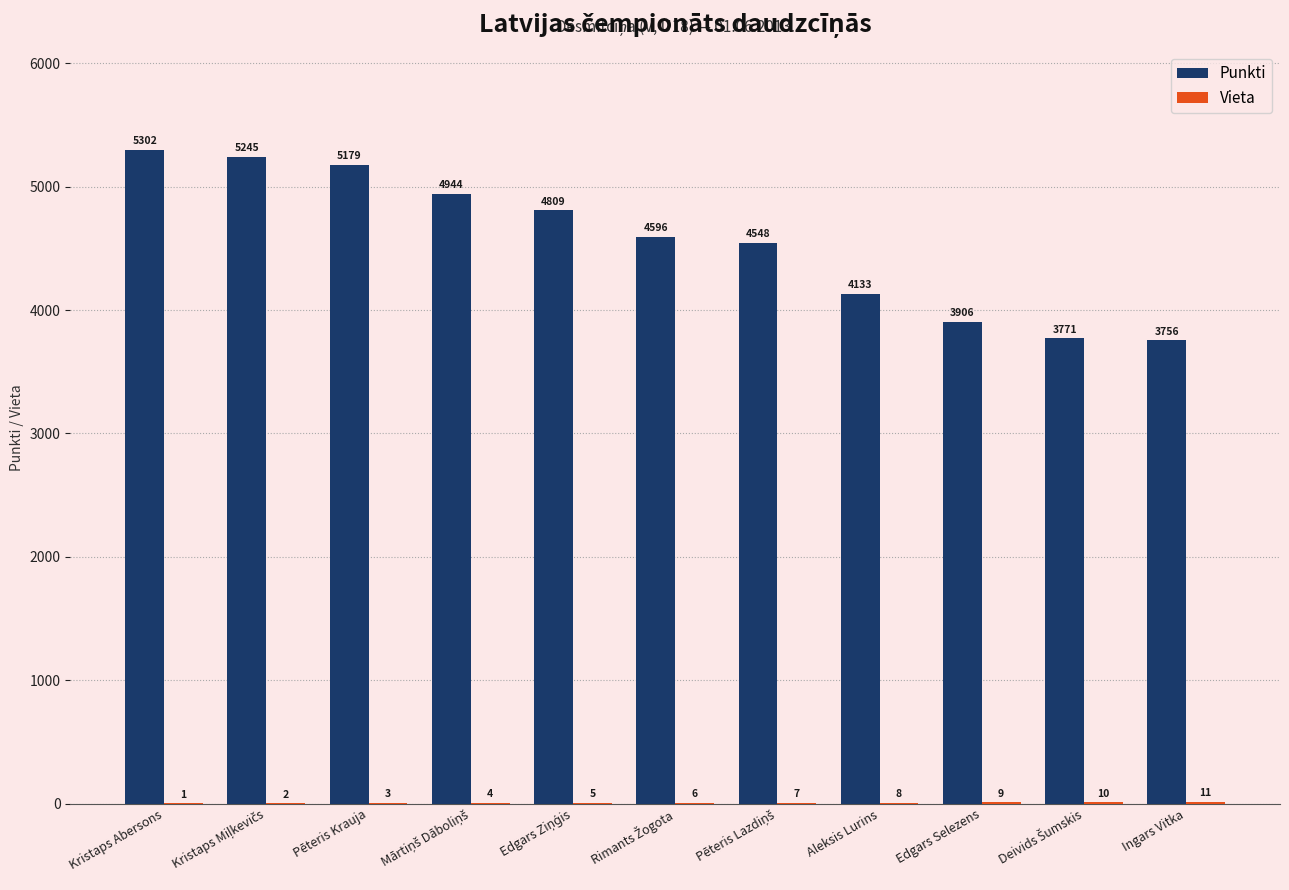

True or false: Punkti has a value of 7767 at Kristaps Abersons.

False